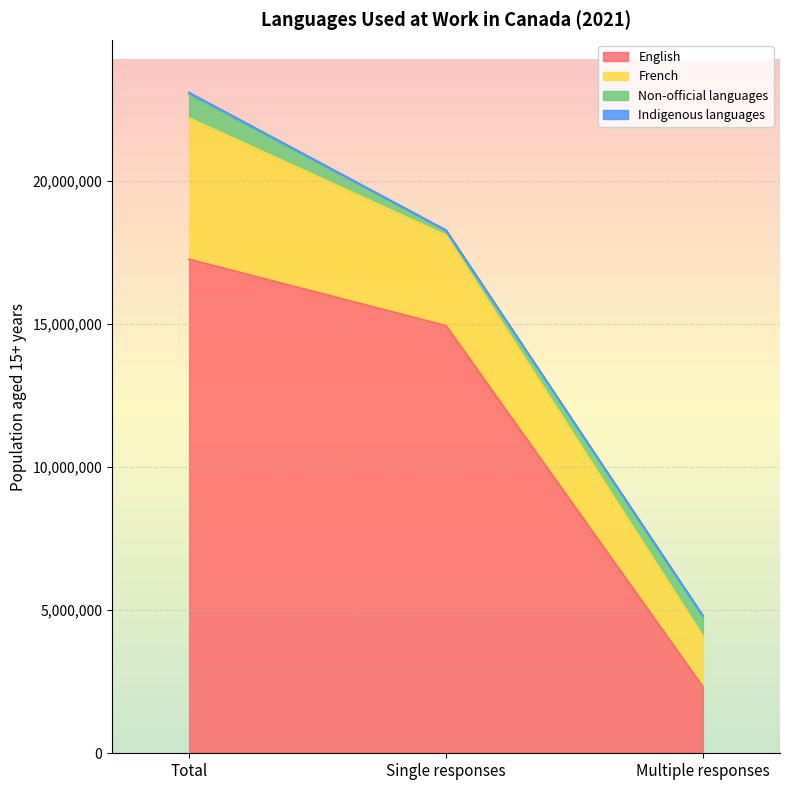

Count the English values in the range 2322065 to 17264235.

3